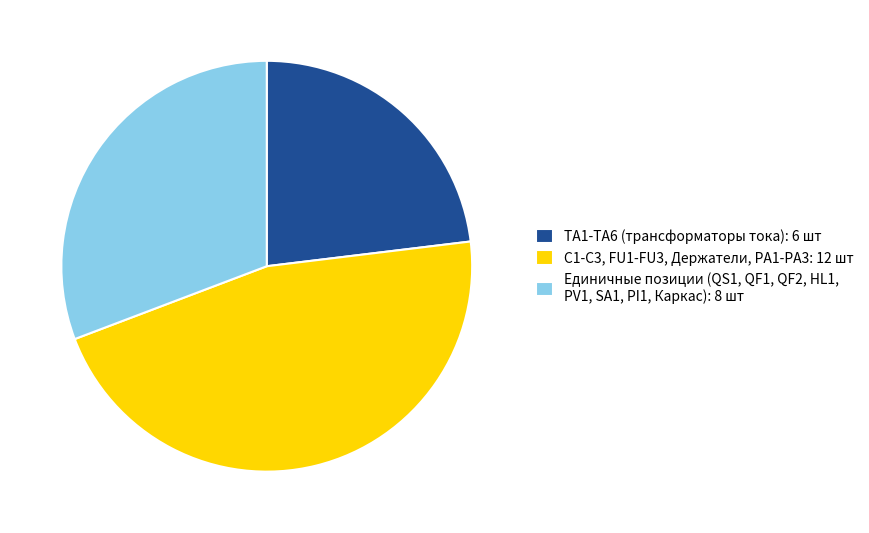

Is the sum of C1-C3, FU1-FU3, Держатели, PA1-PA3: 12 шт and Единичные позиции (QS1, QF1, QF2, HL1, PV1, SA1, PI1, Каркас): 8 шт greater than half?

Yes